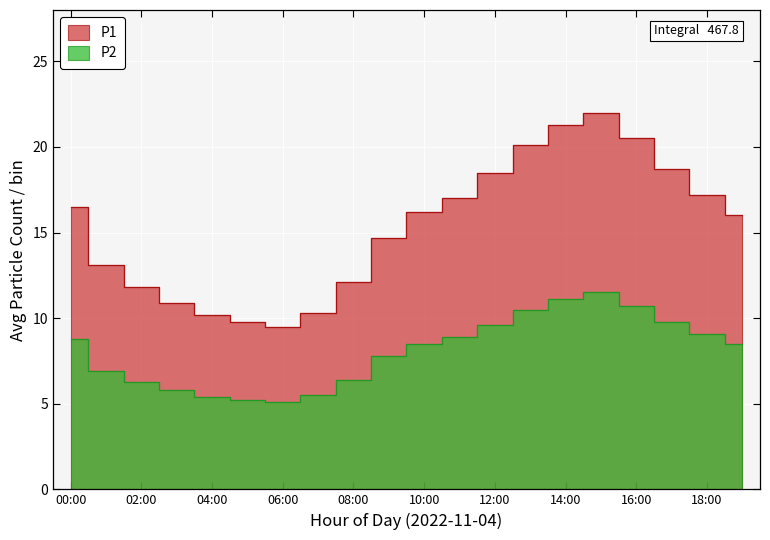

At how many categories does at least one series exceed 17?

7